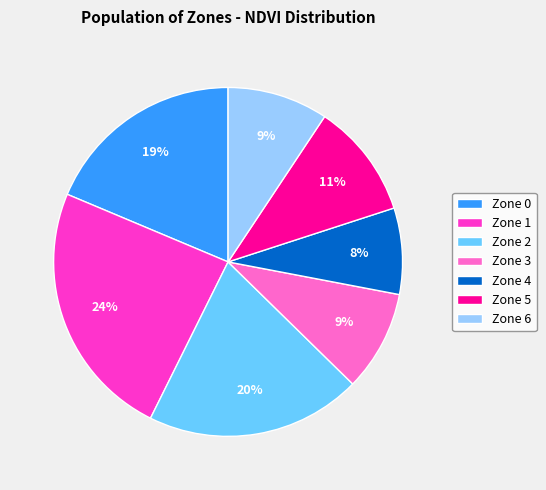

How many segments does this pie chart have?

7